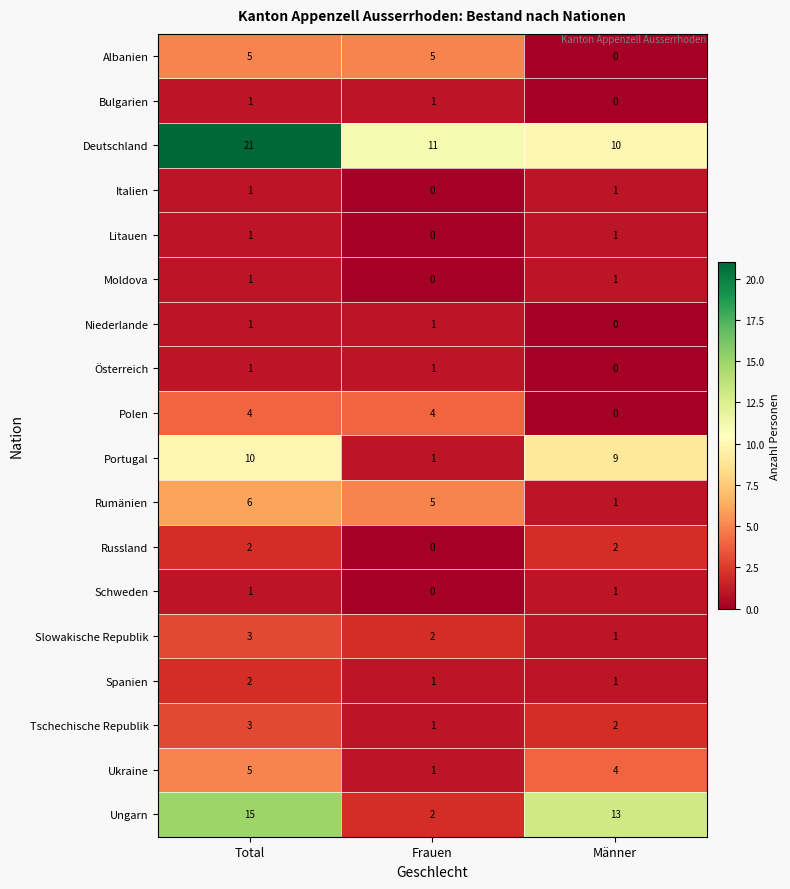

Count the number of data series in this chart.

18